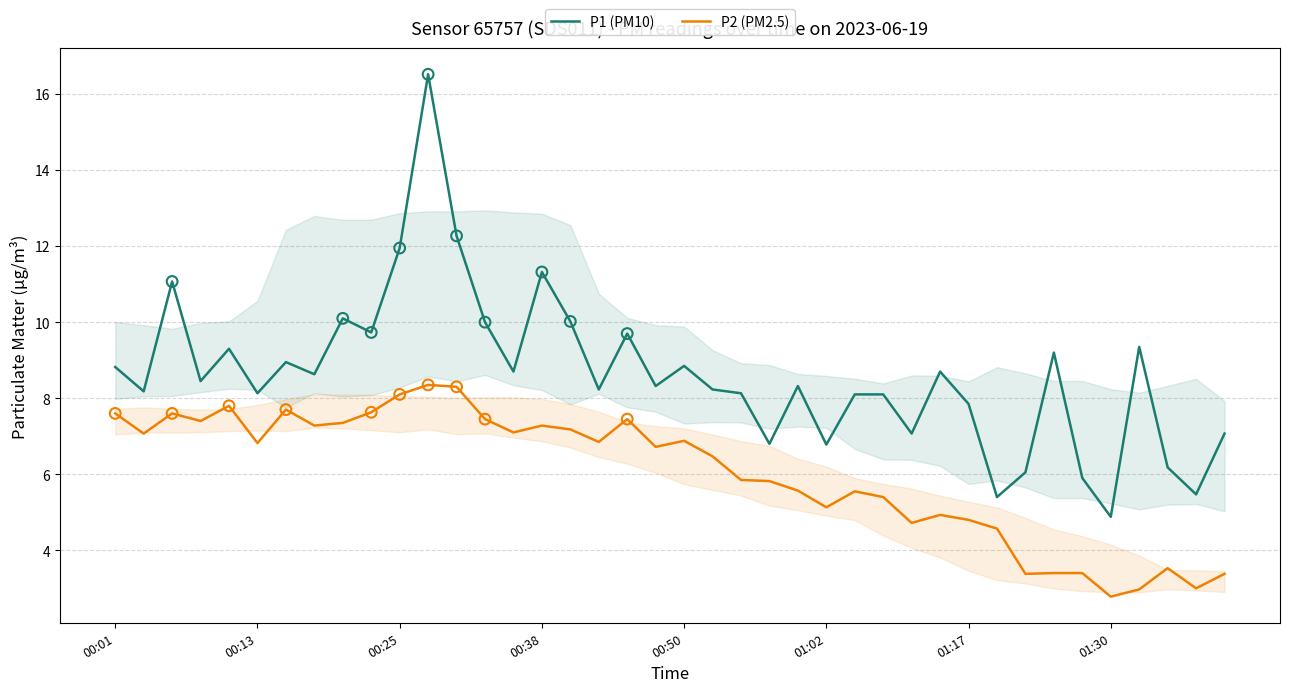

Which series has the largest total across all categories?

P1 (PM10)